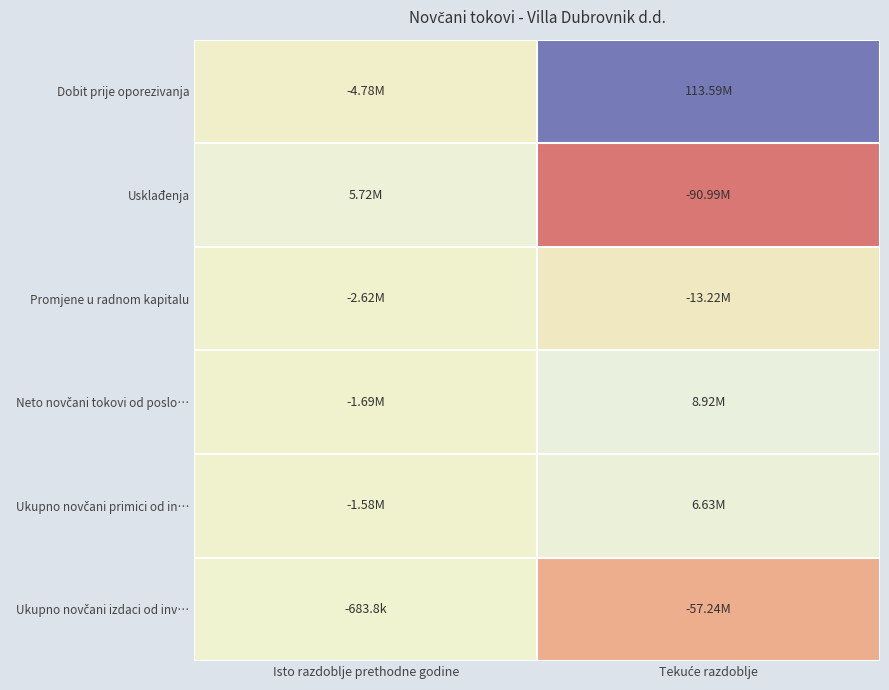

At how many categories does at least one series exceed 12353167?

1